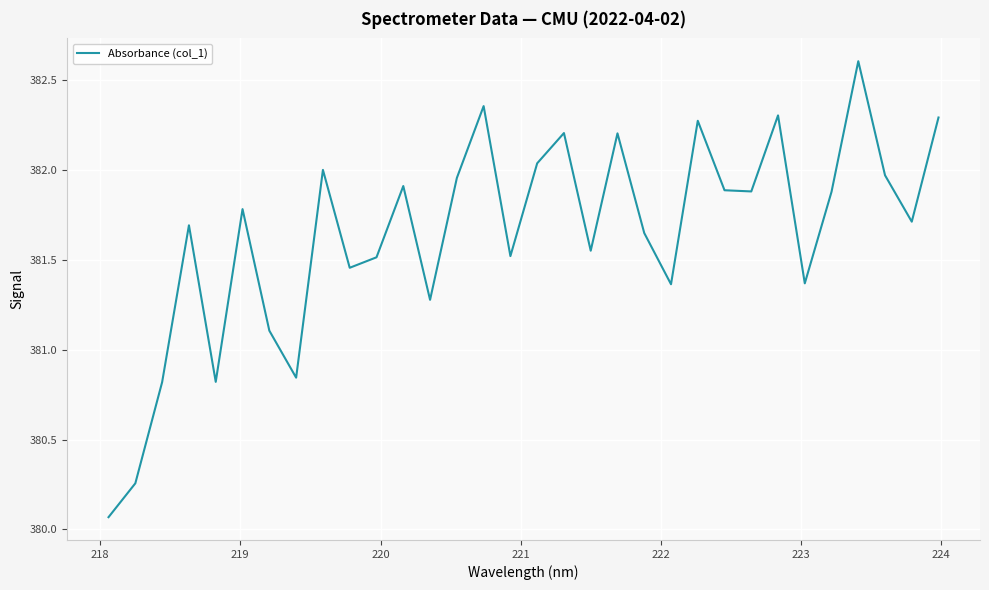

How many lines are shown in the chart?

1